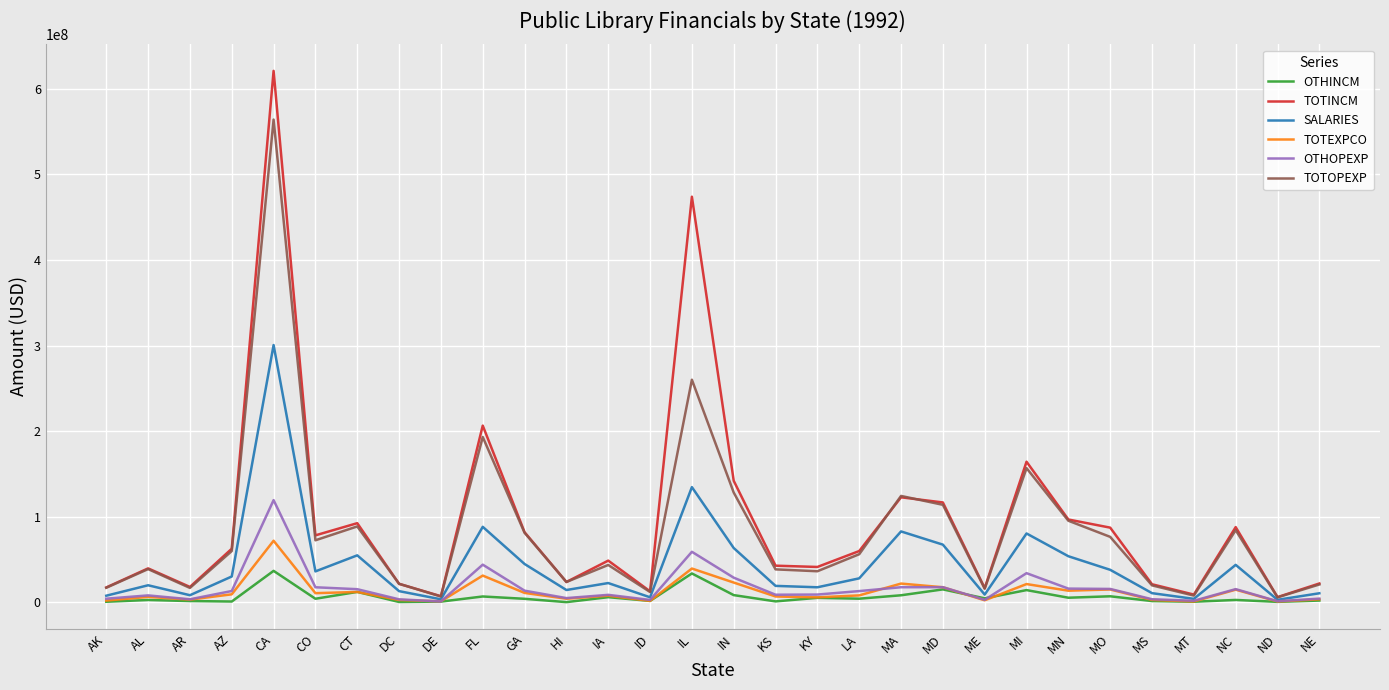

What is the difference between the OTHINCM values at ID and DE?

805892